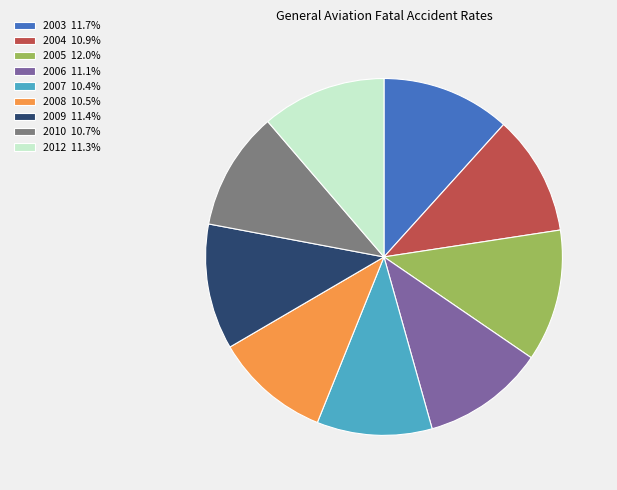

Approximately how many times larger is the value at 2008 10.5% compared to 2006 11.1%?

0.9